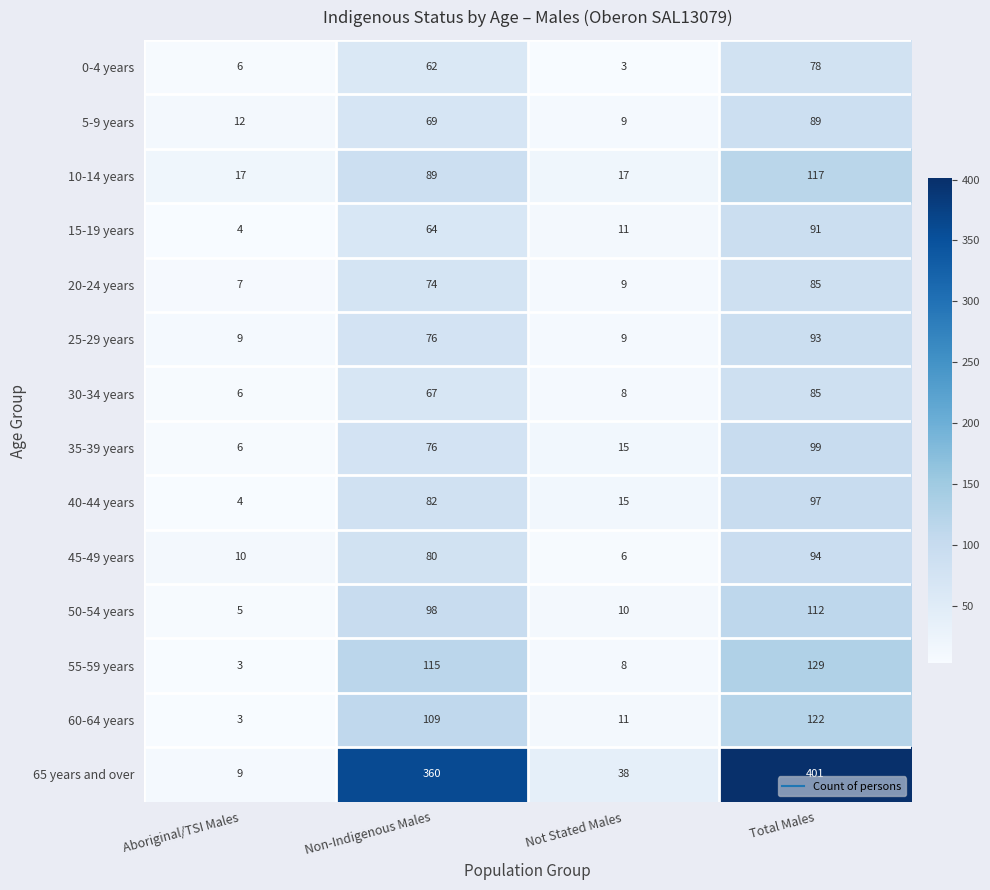

At which category is the sum across all series the highest?

Total Males